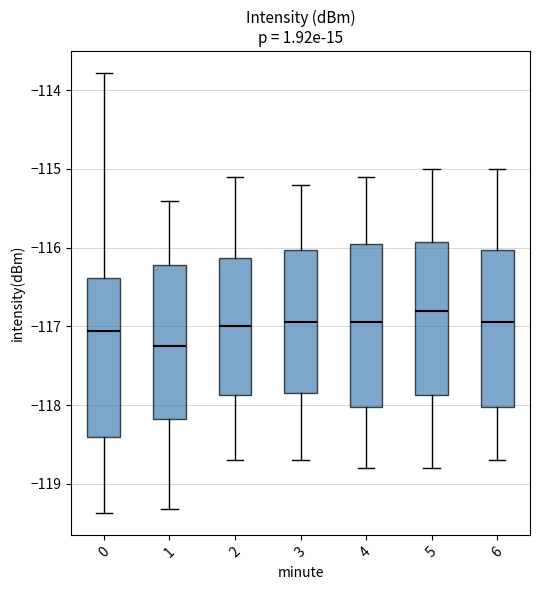

Reading left to right, transcribe this box plot: for each box, give where its median line is, the range the box spans, and where its two whiskers end, as read against the y-axis. The values are not printed on the chart, so give them approximately, as read against the axis.

0: median -117.1, box -118.4 to -116.4, whiskers -119.4 to -113.8
1: median -117.2, box -118.2 to -116.2, whiskers -119.3 to -115.4
2: median -117.0, box -117.9 to -116.1, whiskers -118.7 to -115.1
3: median -116.9, box -117.8 to -116.0, whiskers -118.7 to -115.2
4: median -116.9, box -118.0 to -115.9, whiskers -118.8 to -115.1
5: median -116.8, box -117.9 to -115.9, whiskers -118.8 to -115.0
6: median -116.9, box -118.0 to -116.0, whiskers -118.7 to -115.0